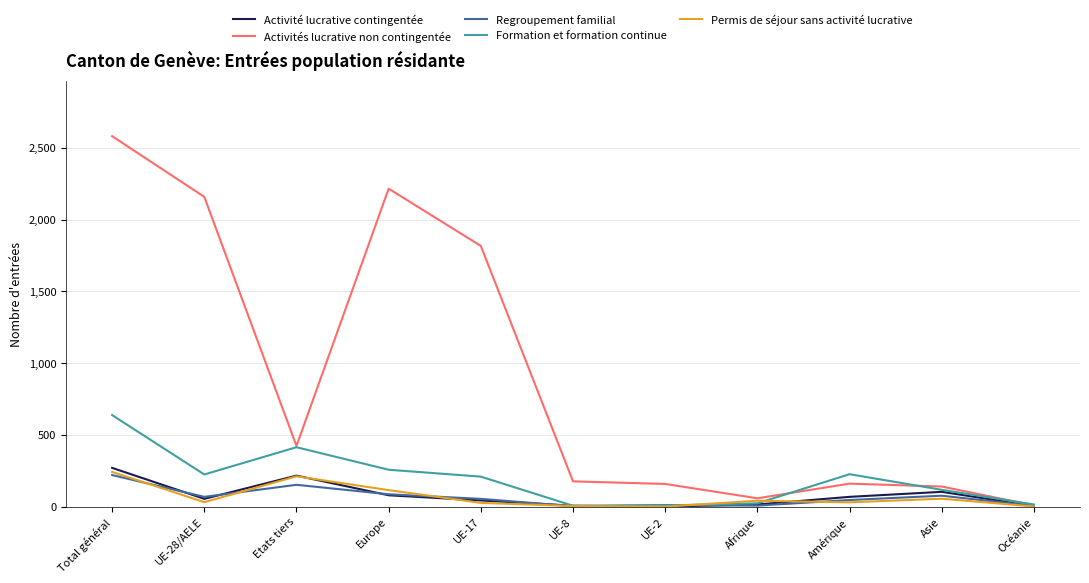

Where does the Regroupement familial series first go above 54?

Total général